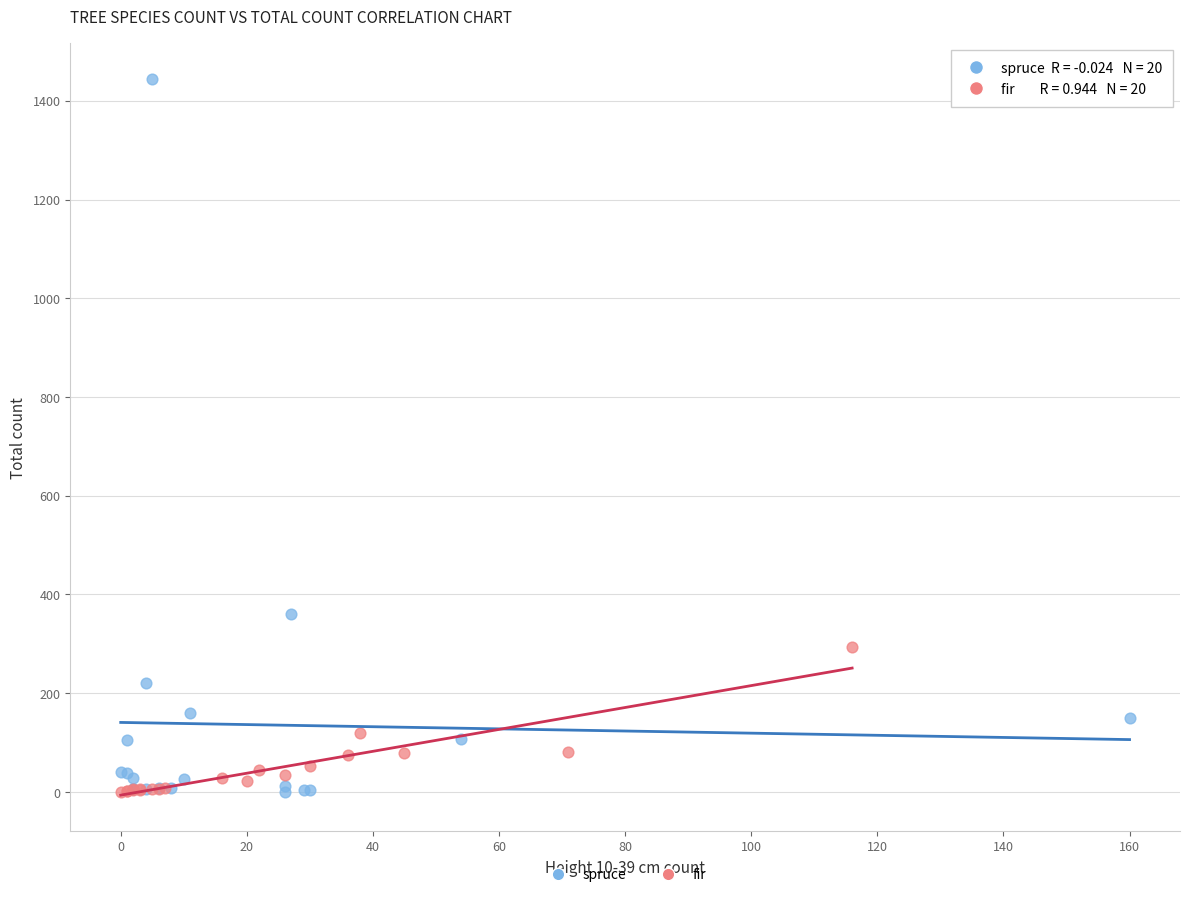

Which series has the largest Y range (max minus min)?

spruce